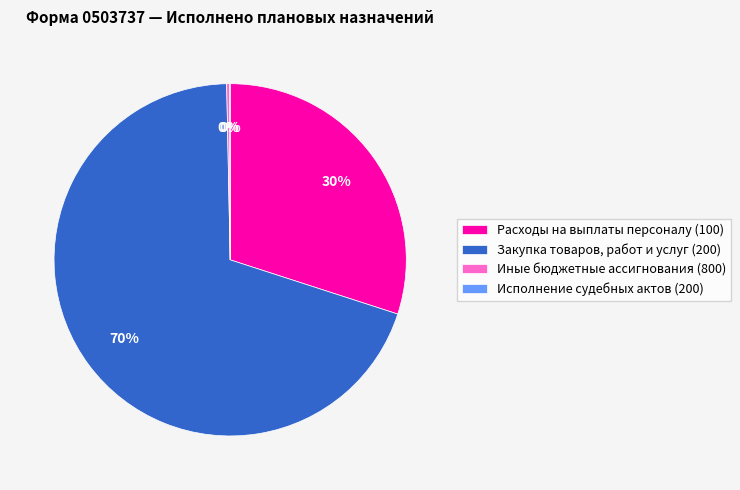

Which category has the biggest portion of the pie?

Закупка товаров, работ и услуг (200)